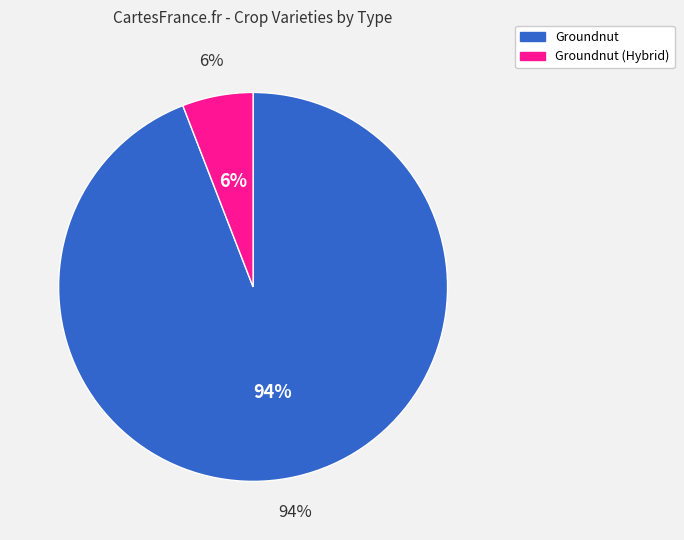

How much of the chart is everything except Groundnut?

5.9%